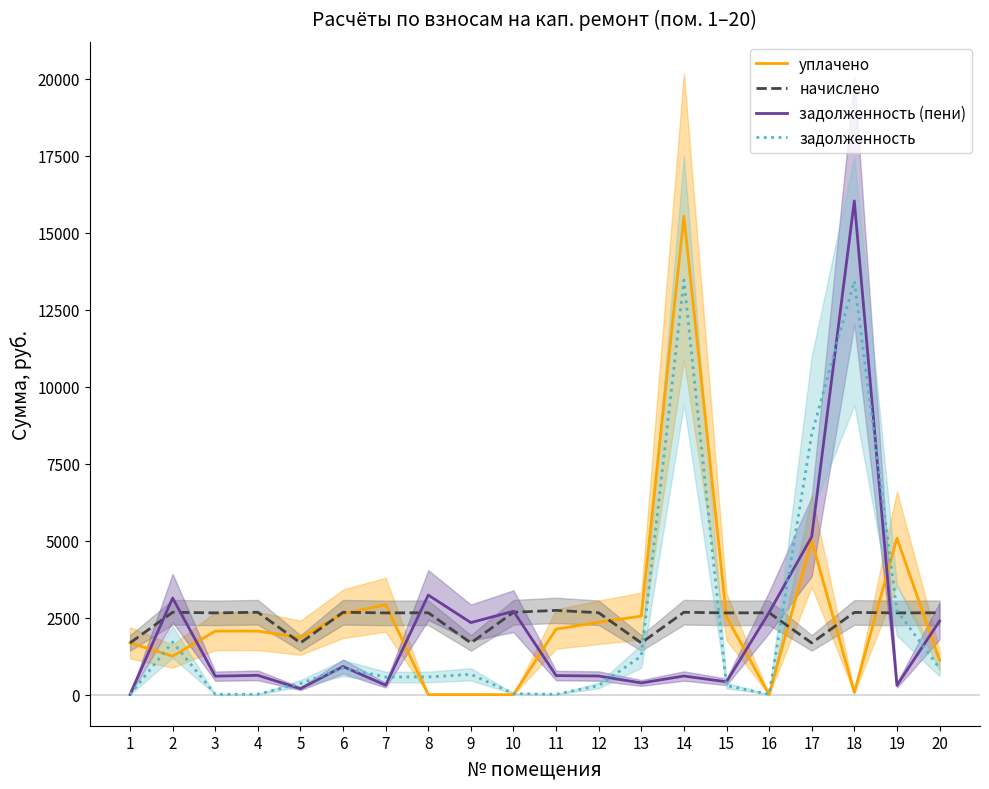

What is the spread (max minus min) of values at 20?

1804.2